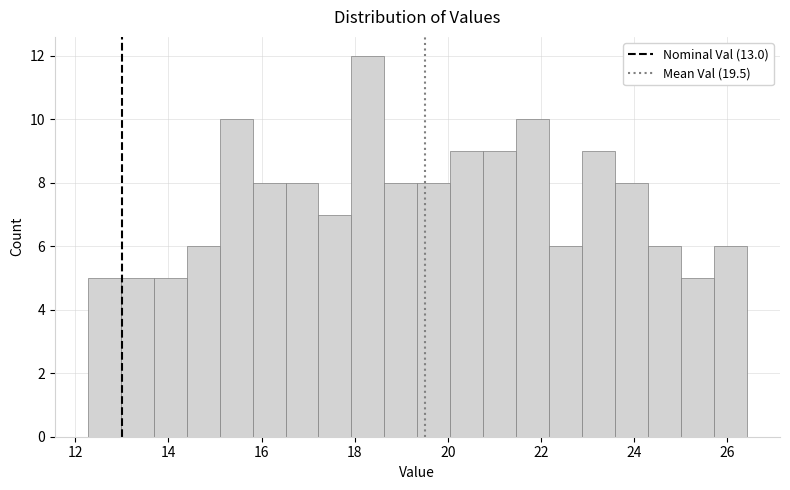

Around what value on the x-axis is the tallest bar? Give the approximate position of its centre, as read against the axis.

18.2